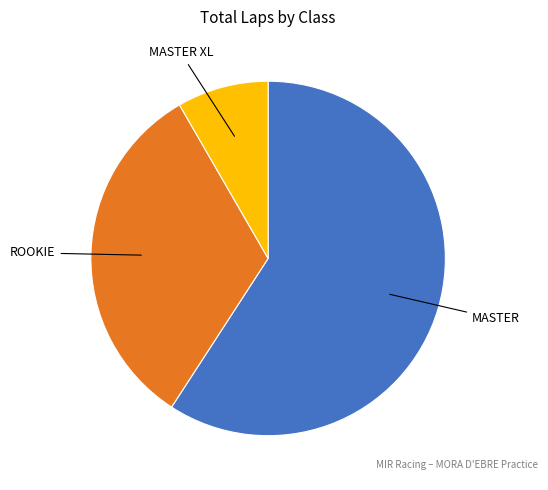

Is there a majority slice in this chart?

Yes